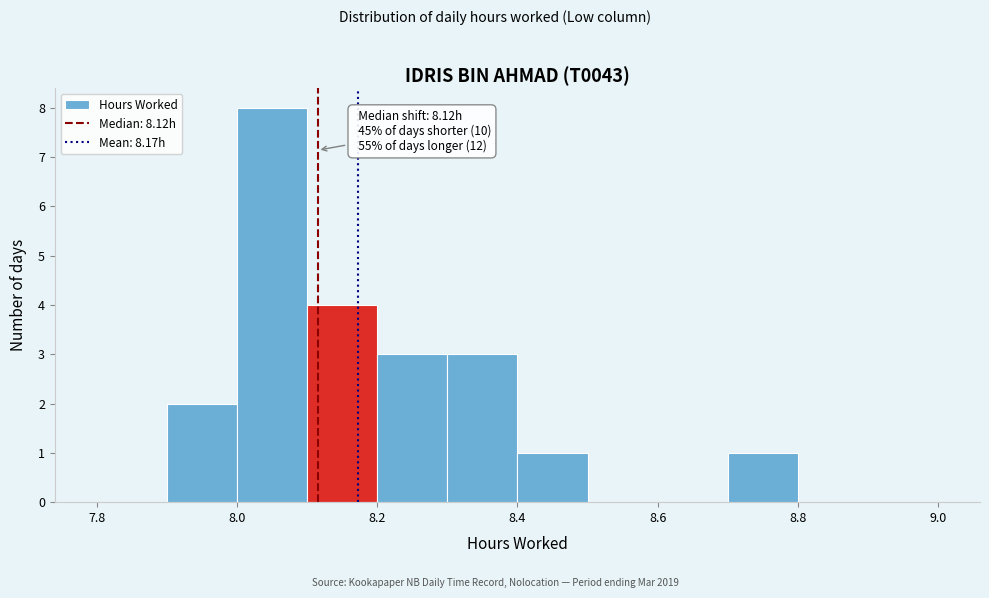

Over which range of the x-axis is the bar tallest?

8.0 to 8.1